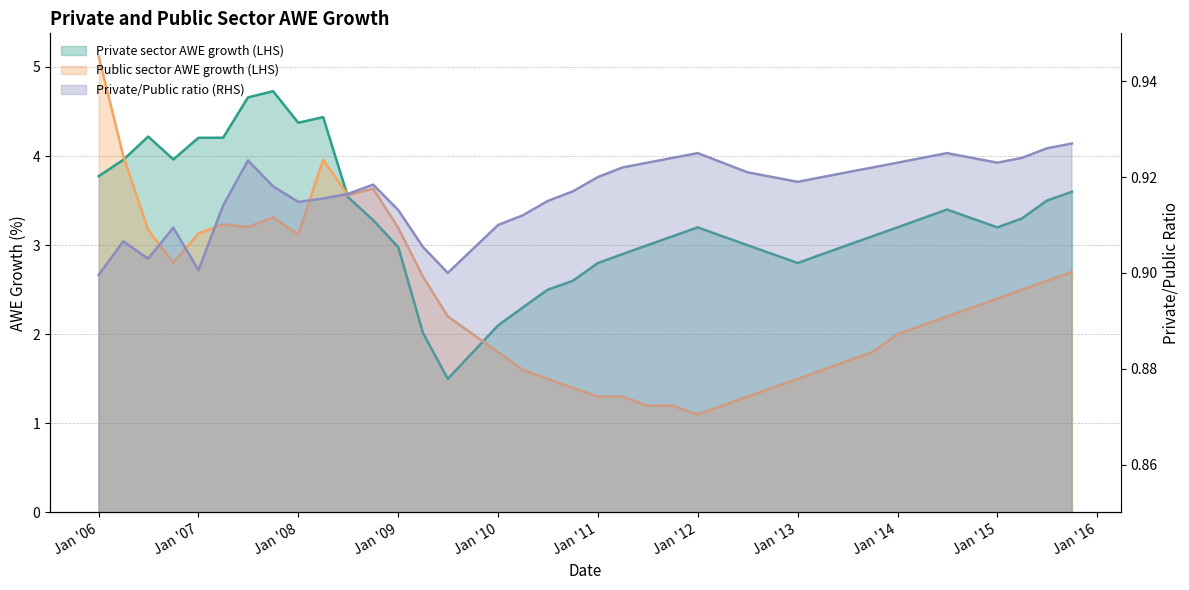

What is the maximum value shown in the chart?

5.1